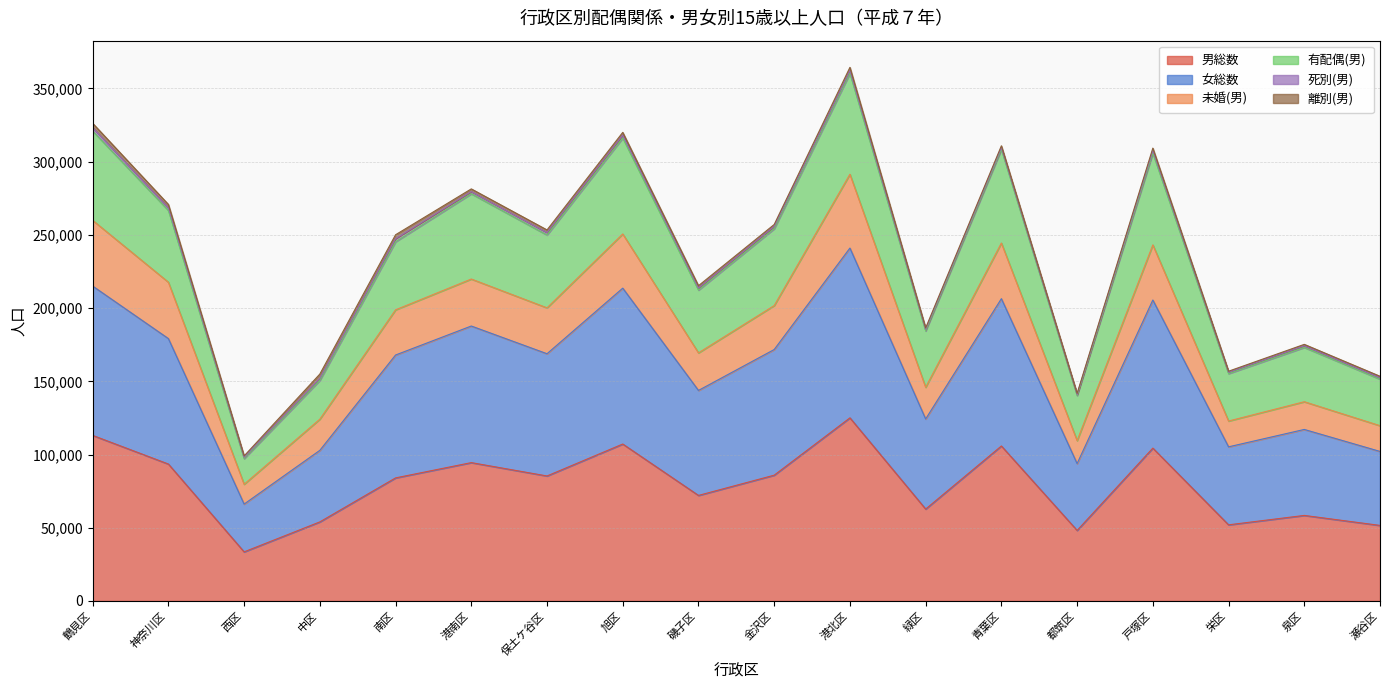

At which category does the chart reach its peak across all series?

港北区